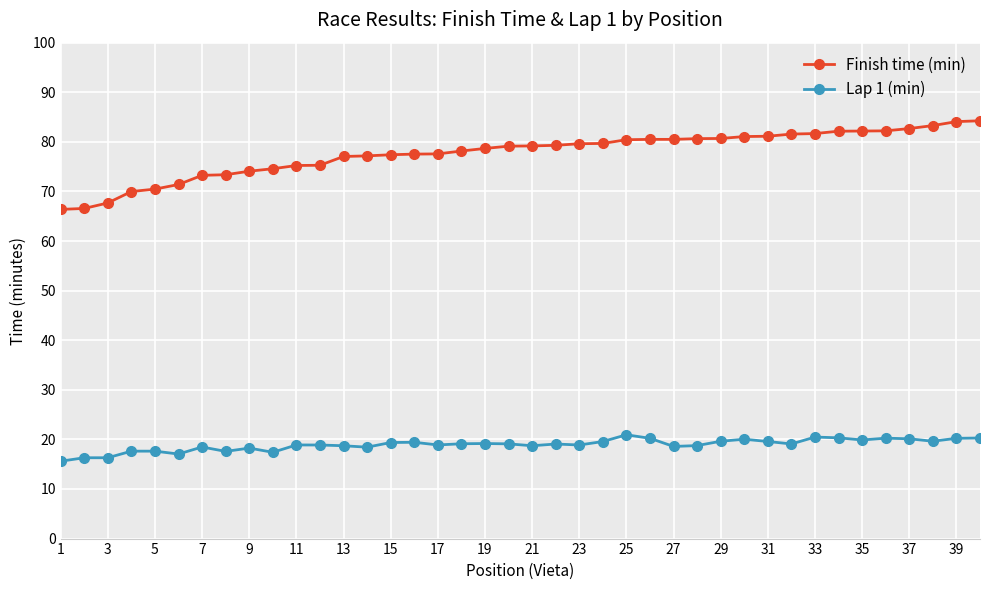

Rank the series by their average value, from lowest to highest.

Lap 1 (min), Finish time (min)